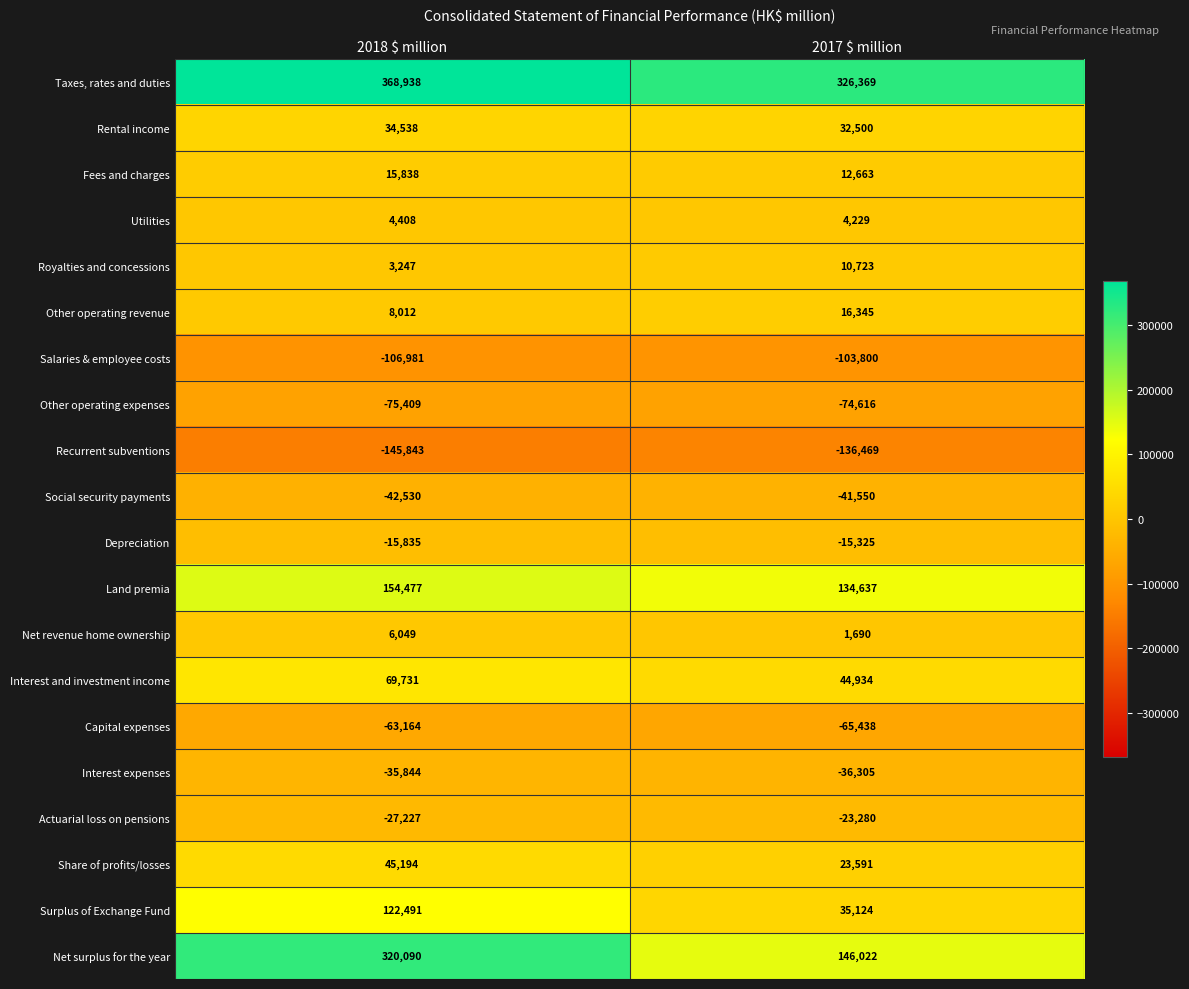

What is the approximate value of Utilities at 2018 $ million, to the nearest 5?

4410